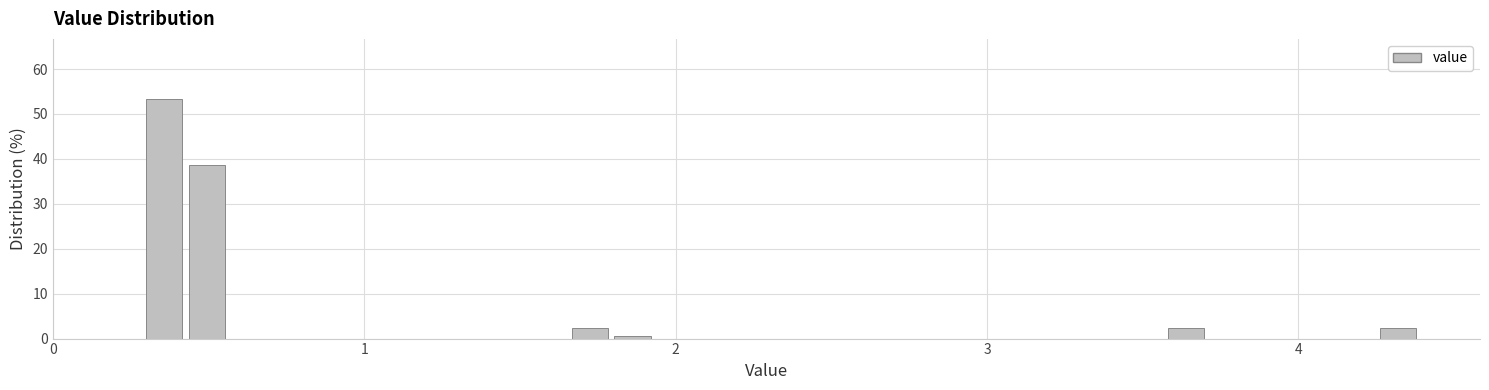

Read against the x-axis, roughly where is the centre of the tallest bar?

0.4